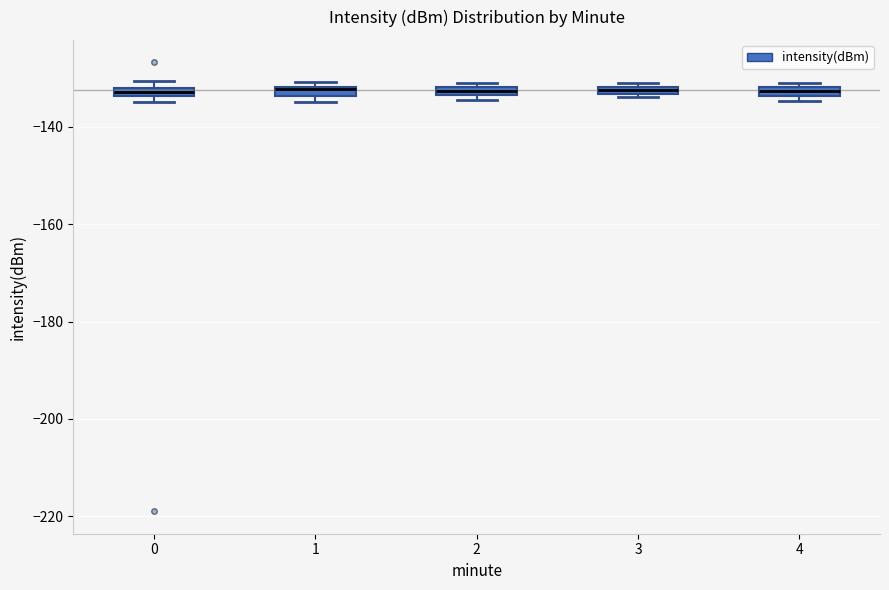

Where is the upper edge of the box at x = 2 on the y-axis? The values are not printed on the chart, so give them approximately, as read against the axis.

-132